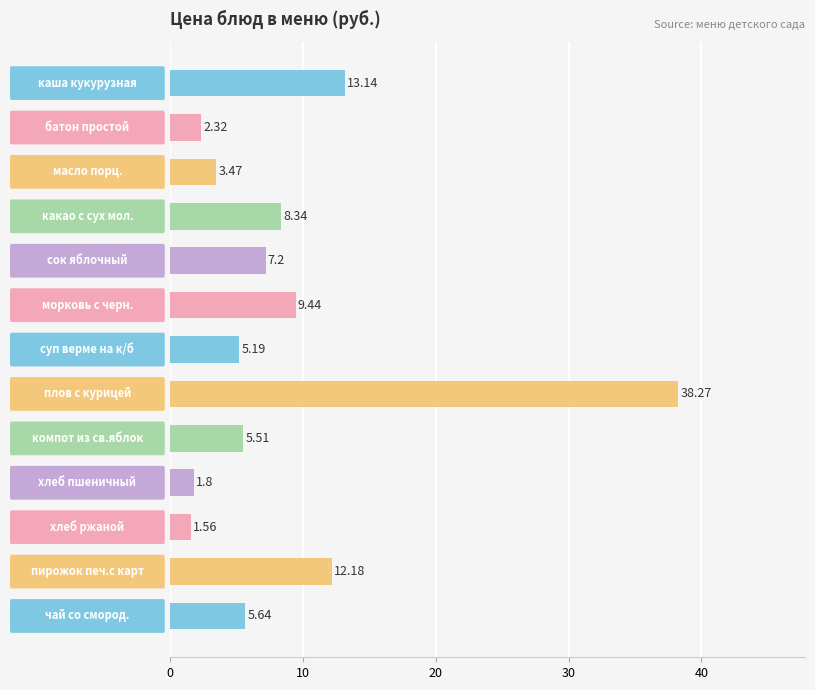

Are the bars grouped side by side (vs. stacked)?

No